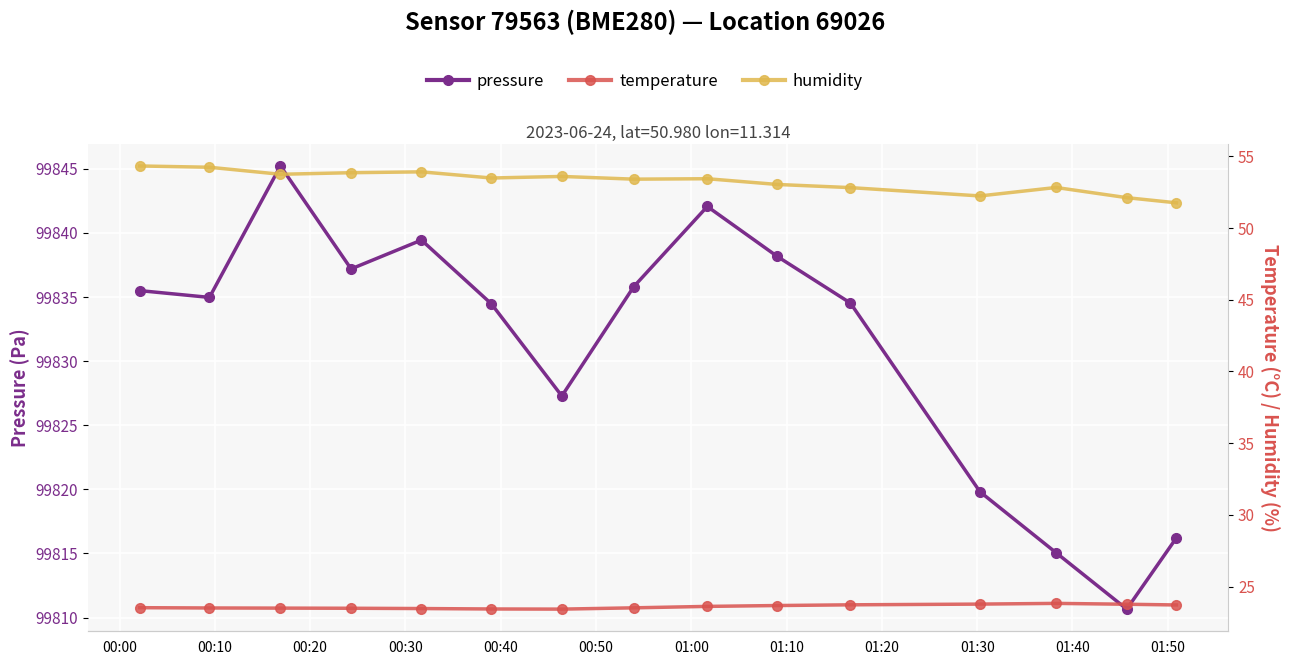

Is it true that humidity equals 28.1 at 01:50?

False